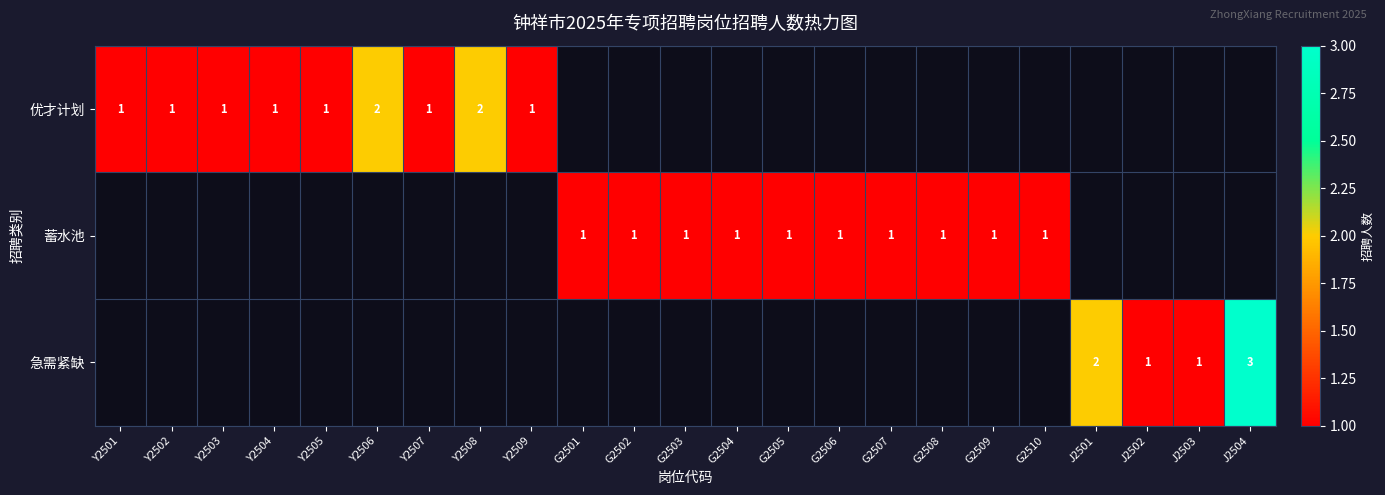

Is the value of 优才计划 at G2507 greater than the value of 急需紧缺 at J2501?

No